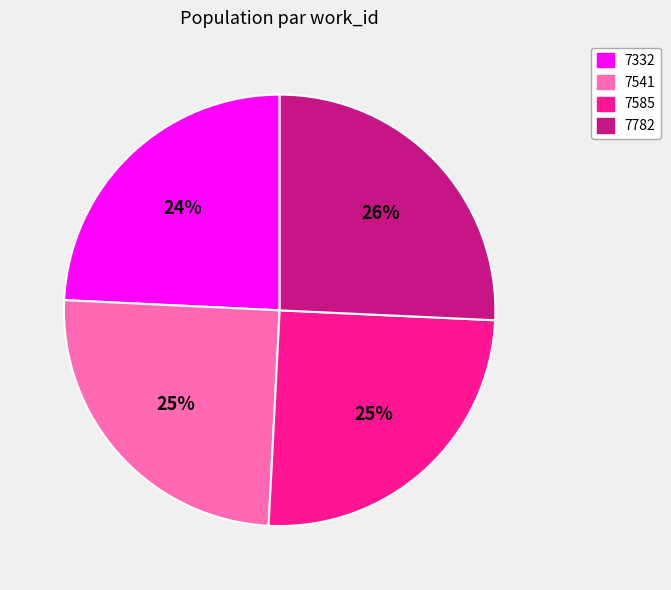

What is the largest slice in the pie chart?

7782